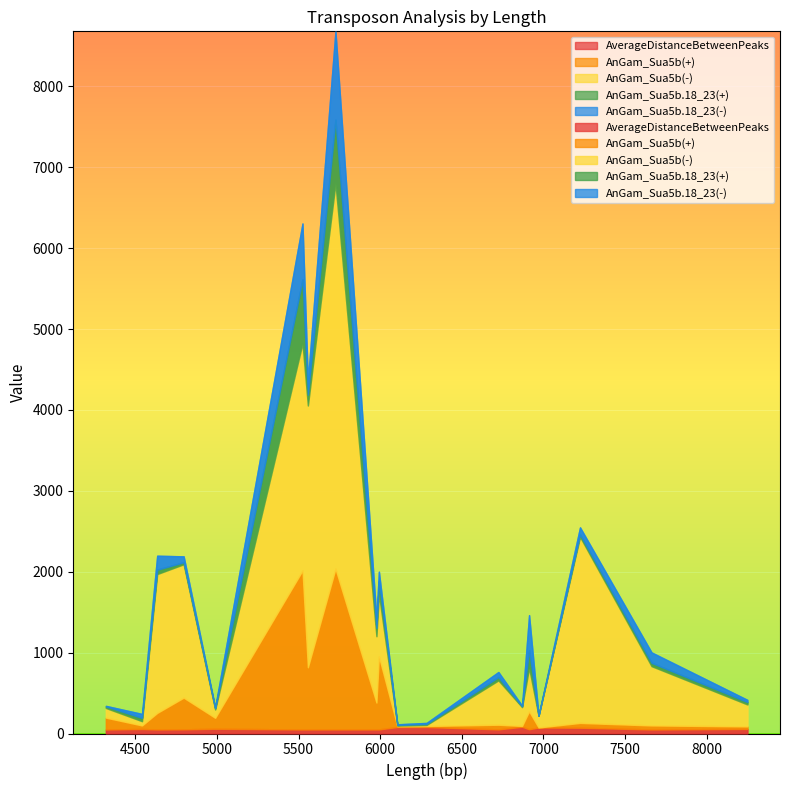

What value does the AnGam_Sua5b.18_23(+) series have at 6869?

9.7